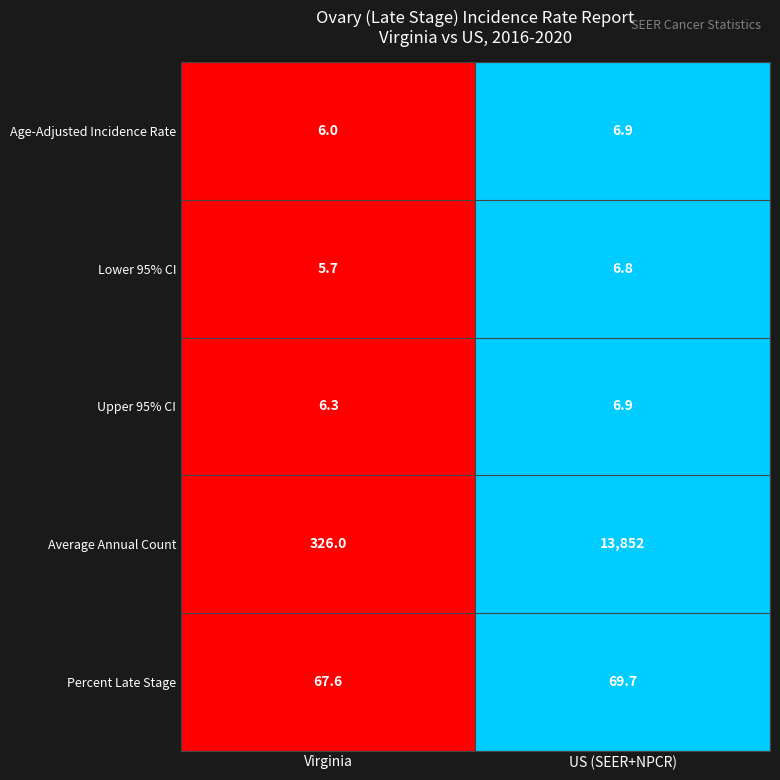

How many series are shown in this chart?

5